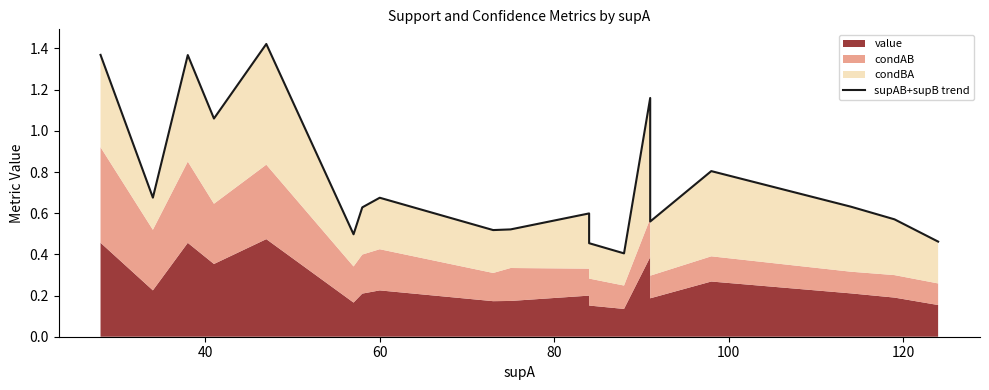

Reading left to right, what are all the values shown in this chart?

1.4	0.7	1.4	1.1	1.4	0.5	0.6	0.7	0.5	0.5	0.6	0.5	0.4	1.2	0.6	0.8	0.6	0.6	0.5